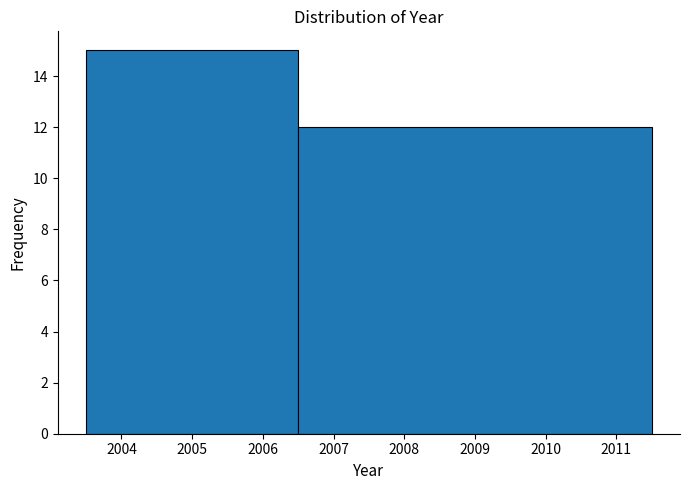

Reading left to right, list every bar in this chart as the range it spans on the x-axis followed by its height. The values are not printed on the chart, so give them approximately, as read against the axis.

2003.5 to 2006.5: 15
2006.5 to 2011.5: 12